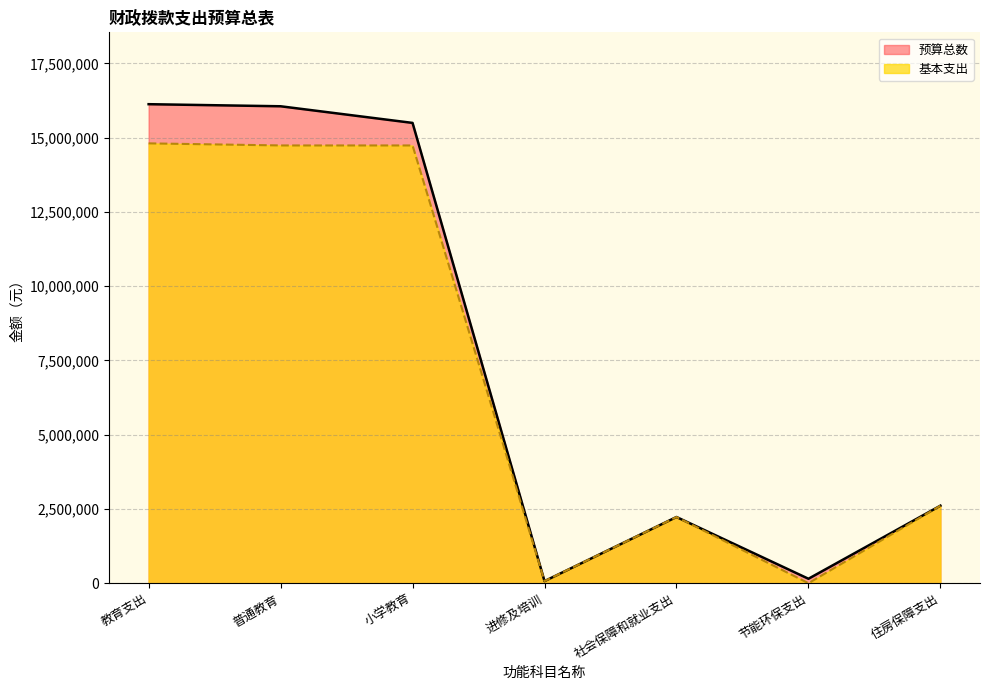

In 基本支出, how many points are lower than both neighbors (excluding endpoints)?

2